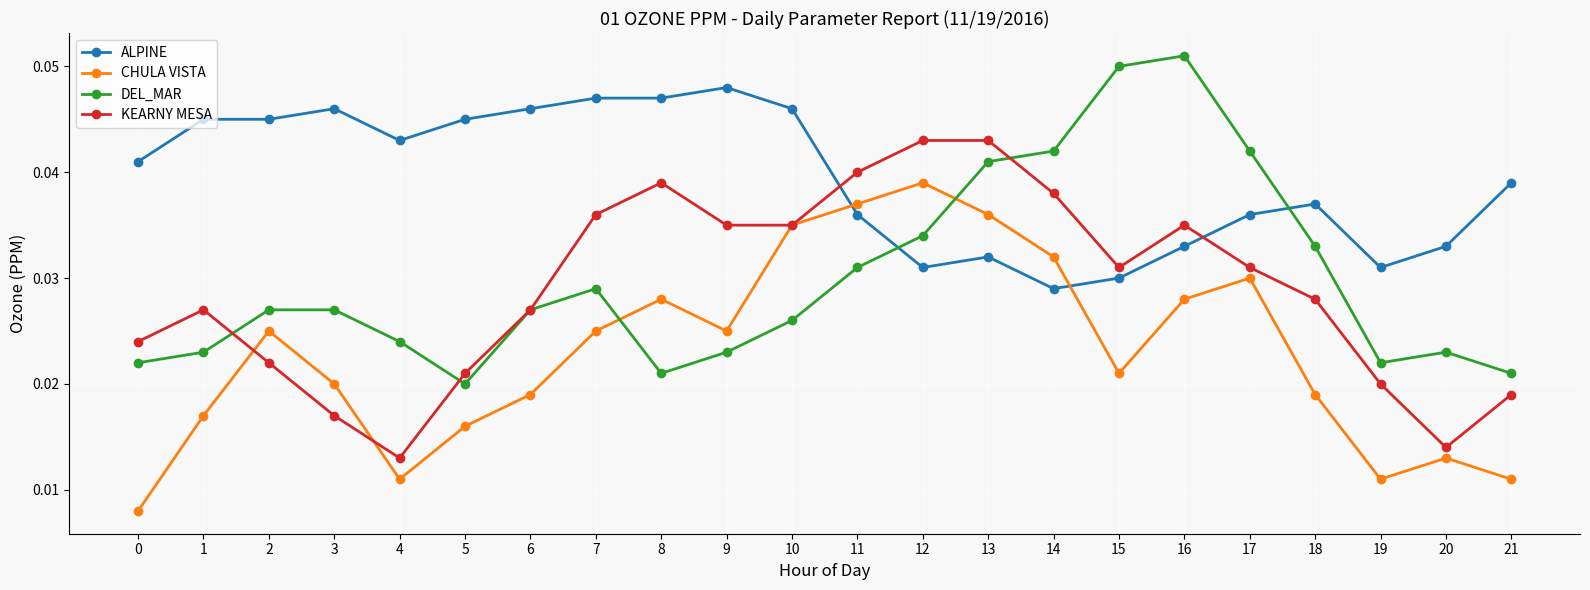

At which category is the sum across all series the highest?

13